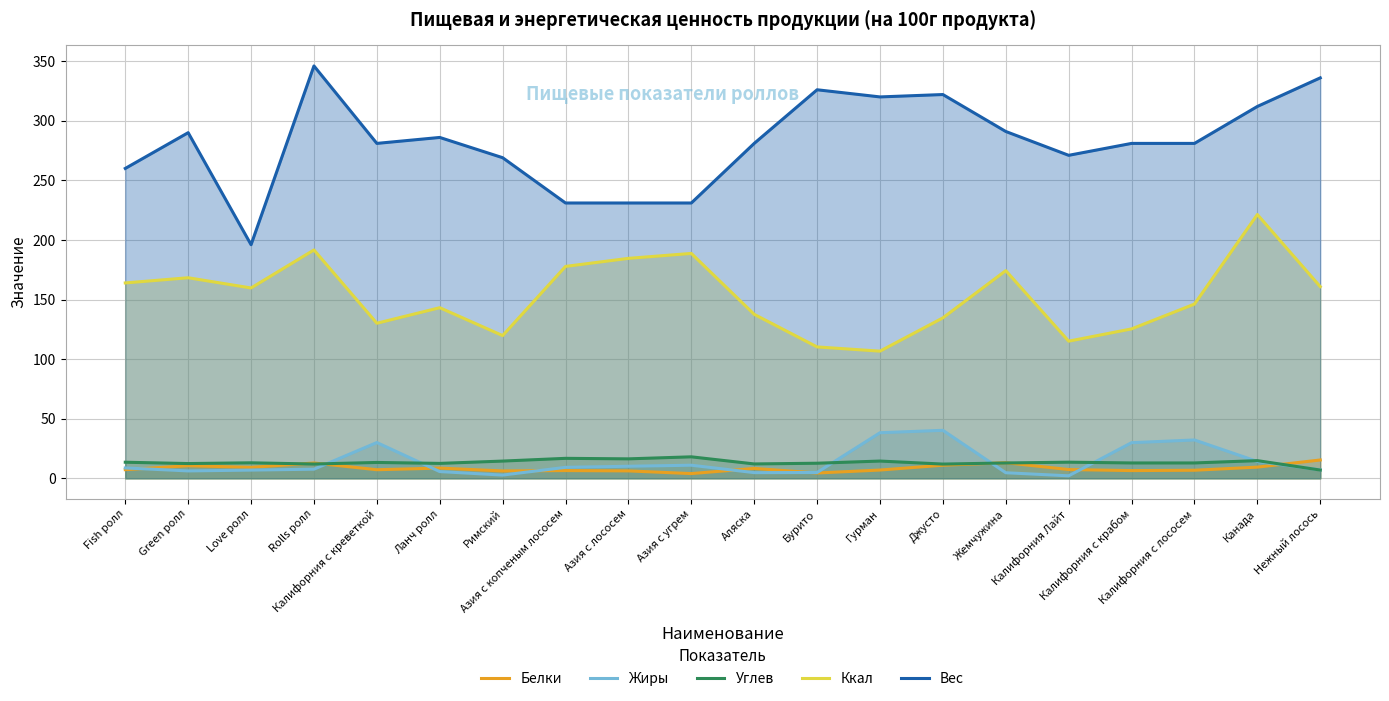

What are all the series names shown in the legend?

Белки, Жиры, Углев, Ккал, Вес